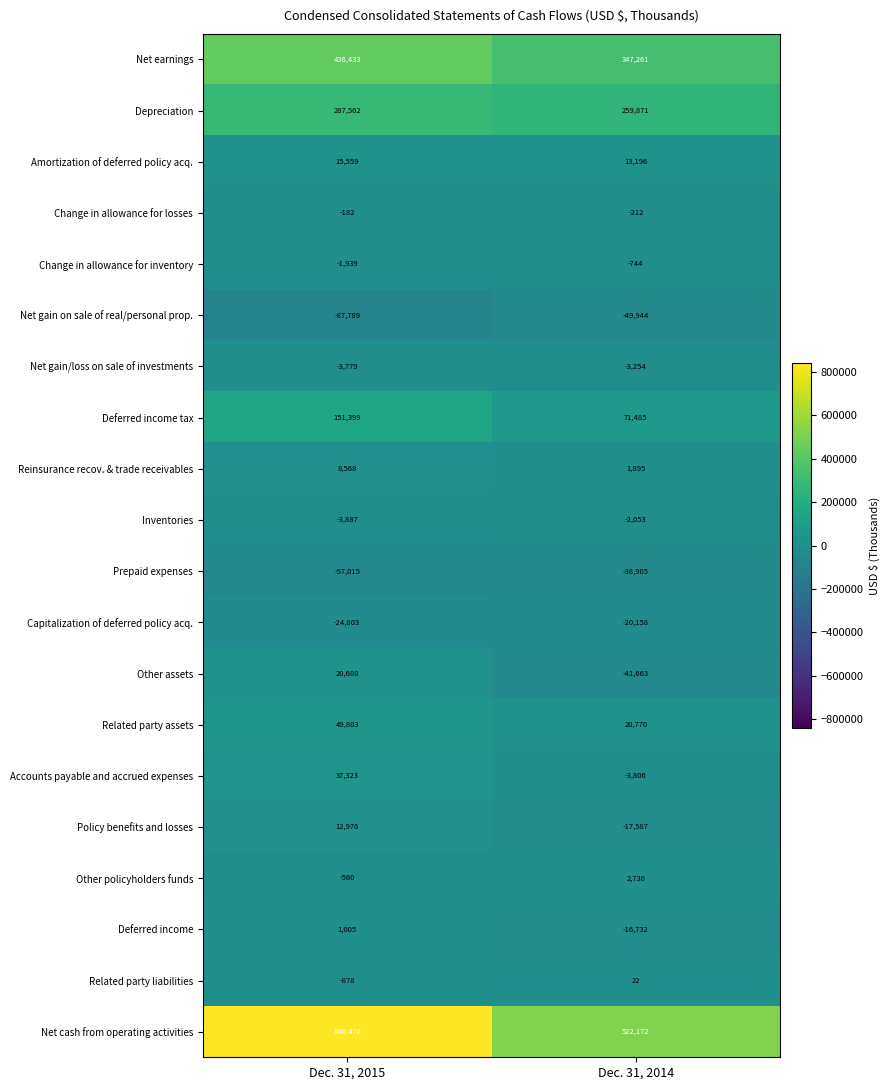

What is the average value of the Amortization of deferred policy acq. series?

14378